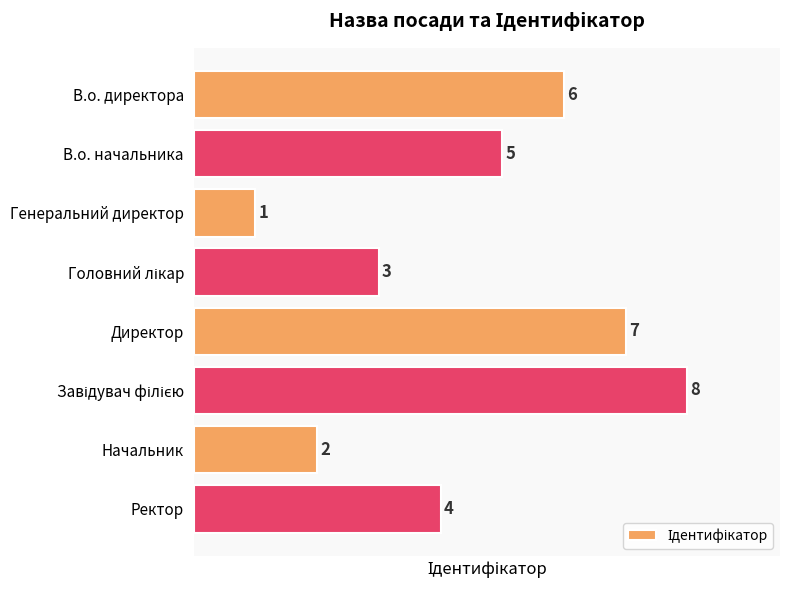

Count the values in the range 3 to 7.

5